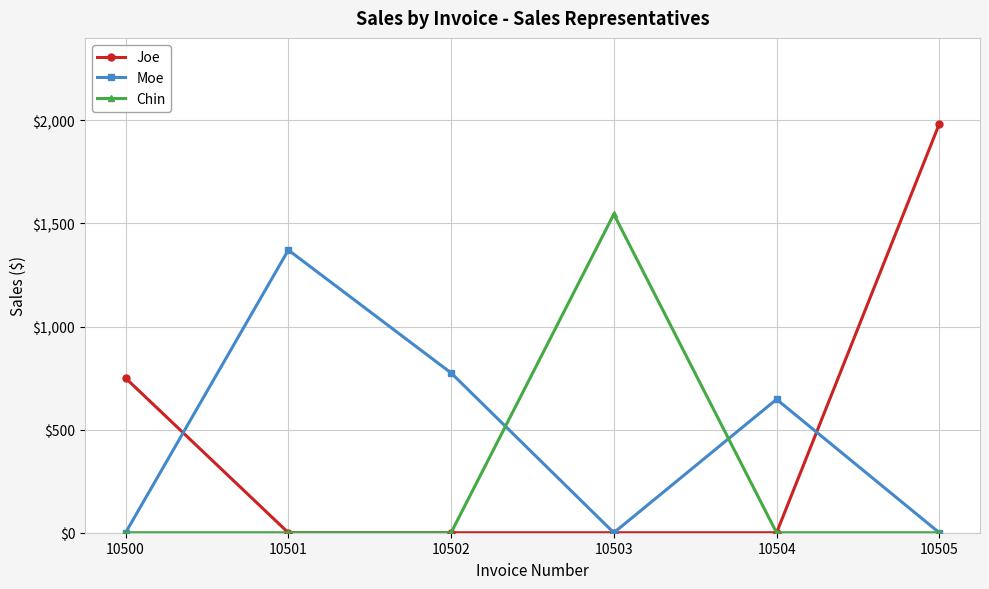

At how many categories does at least one series exceed 1059?

3